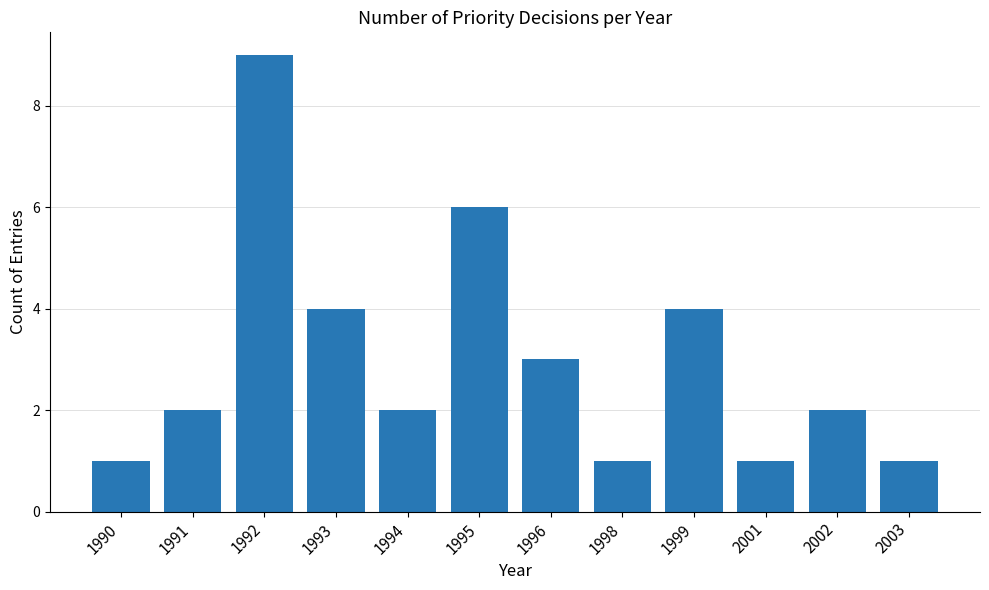

Are the bars grouped side by side (vs. stacked)?

No